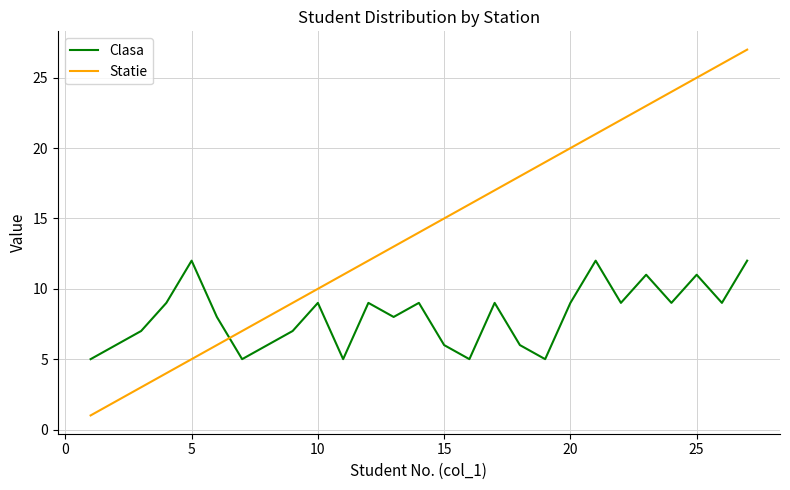

Which series has the largest total across all categories?

Statie